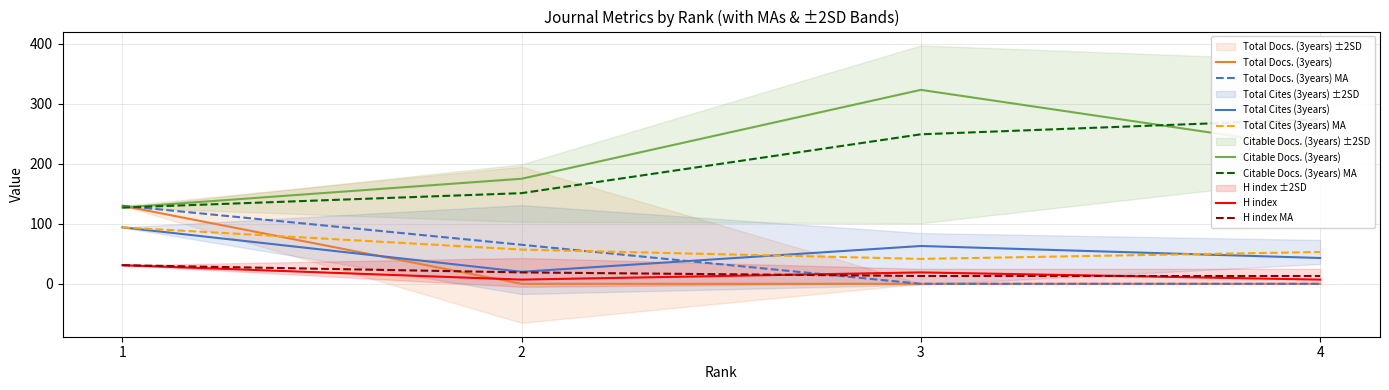

At 2, list the series in order from largest to smallest.

Citable Docs. (3years), Total Cites (3years), H index, Total Docs. (3years)